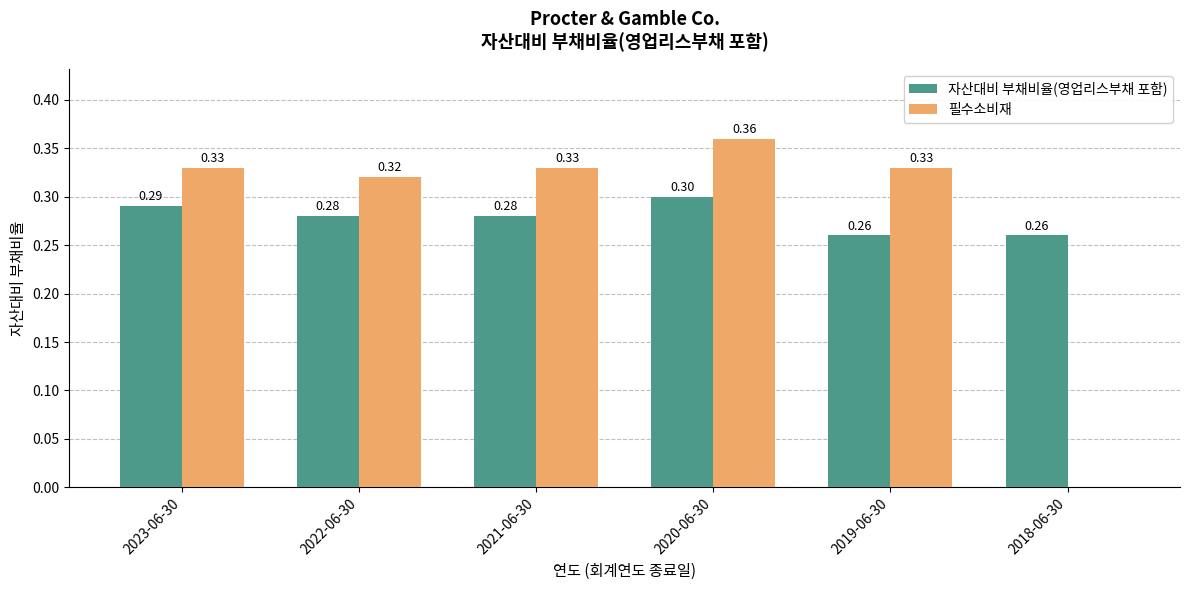

Is the value of 필수소비재 at 2021-06-30 greater than the value of 자산대비 부채비율(영업리스부채 포함) at 2020-06-30?

Yes